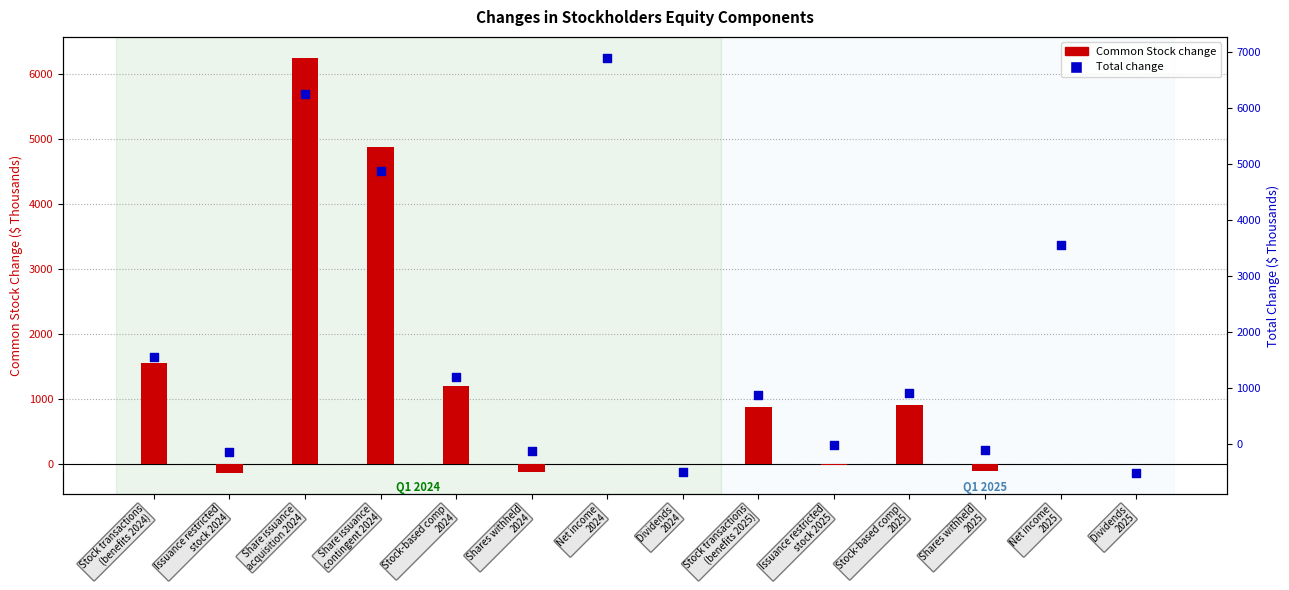

At which category is the sum across all series the highest?

Share issuance
acquisition 2024